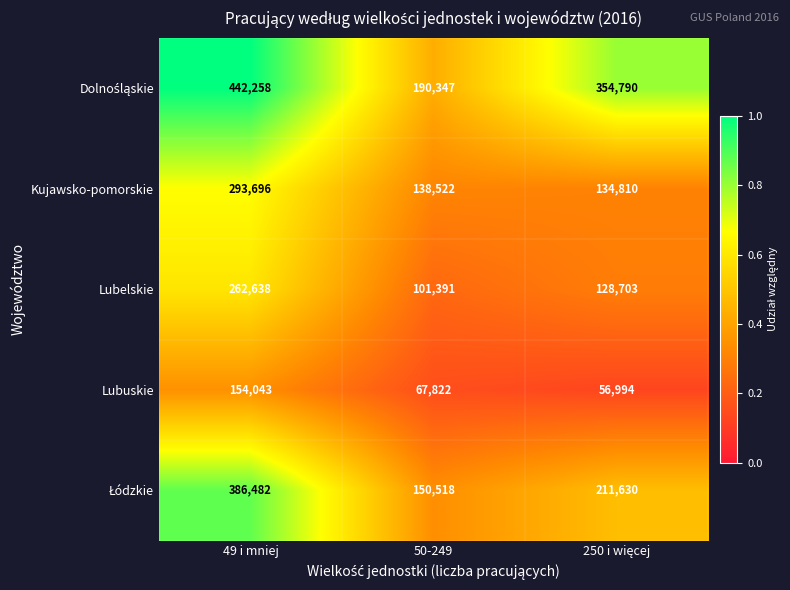

Where does the Lubelskie series first go above 128703?

49 i mniej